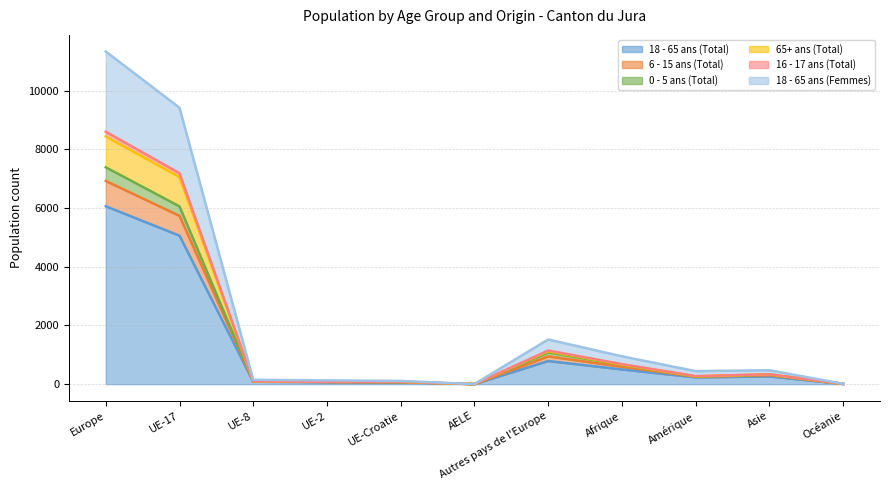

In 0 - 5 ans (Total), how many points are higher than both neighbors (excluding endpoints)?

2